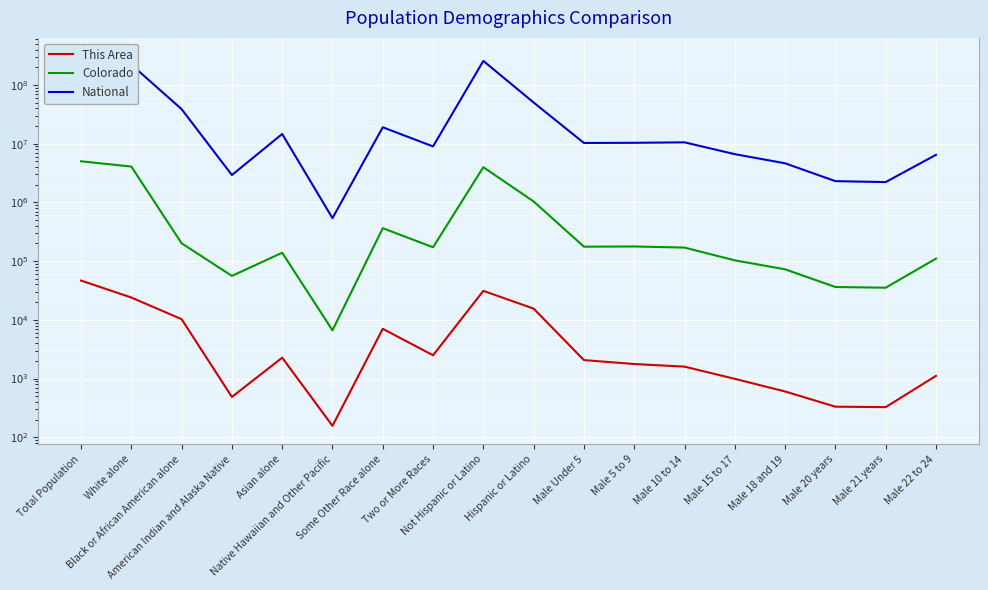

At how many categories does at least one series exceed 44603619?

4